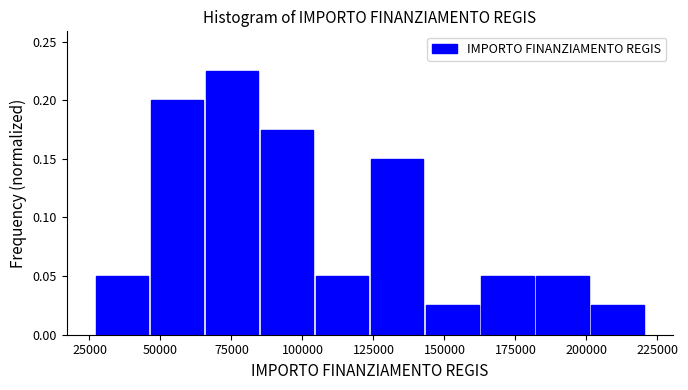

Around what value on the x-axis is the tallest bar? Give the approximate position of its centre, as read against the axis.

75000